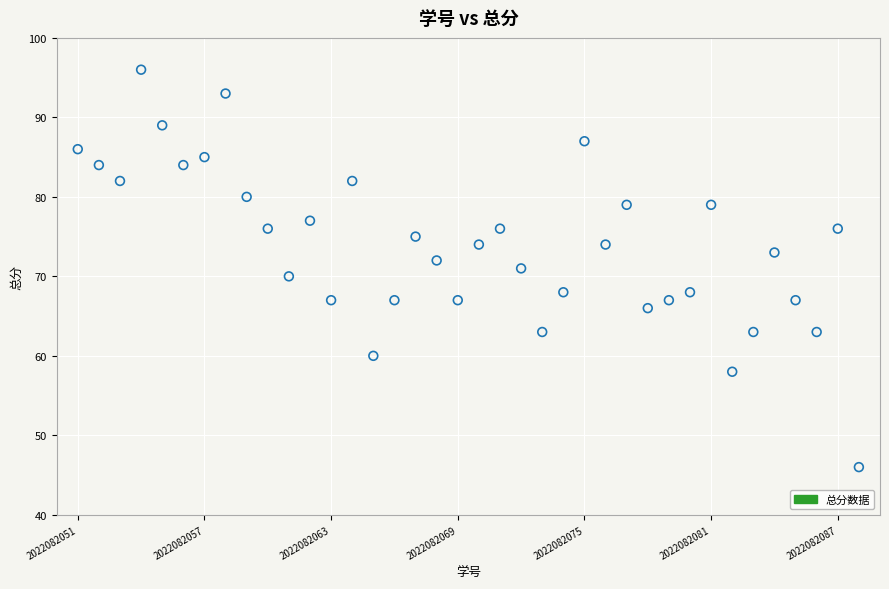

What is the range of Y values (max minus min)?

50